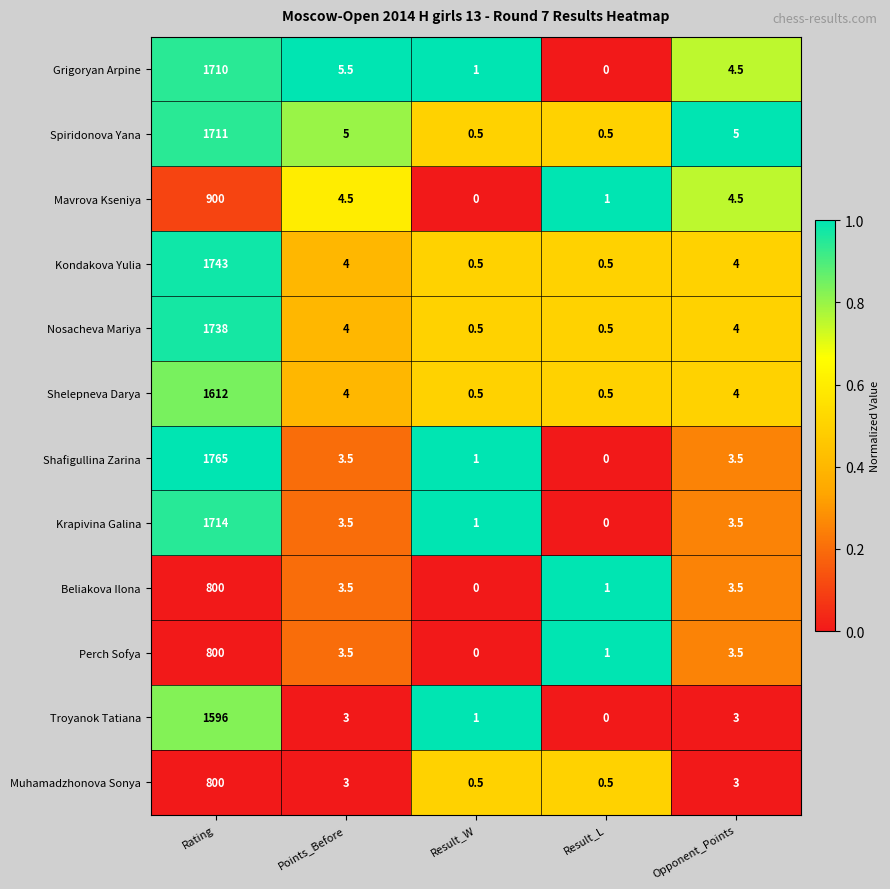

Which series has the widest spread of values?

Shafigullina Zarina